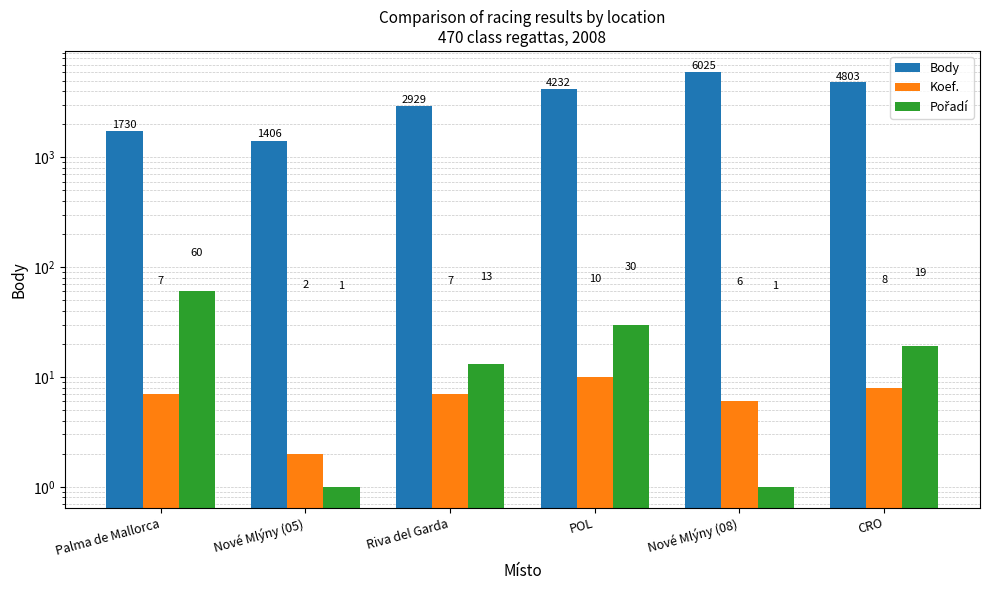

At which label is Koef. closest to 6?

Nové Mlýny (08)